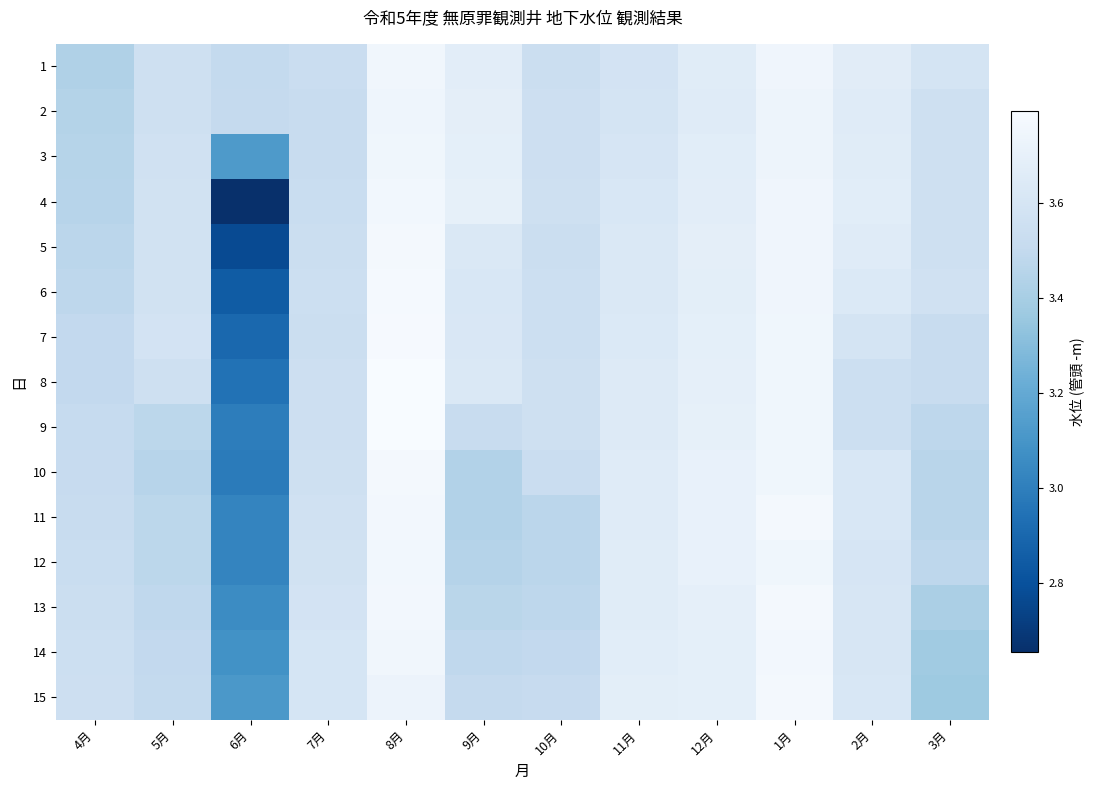

What is the total value across all series at 1月?

56.3